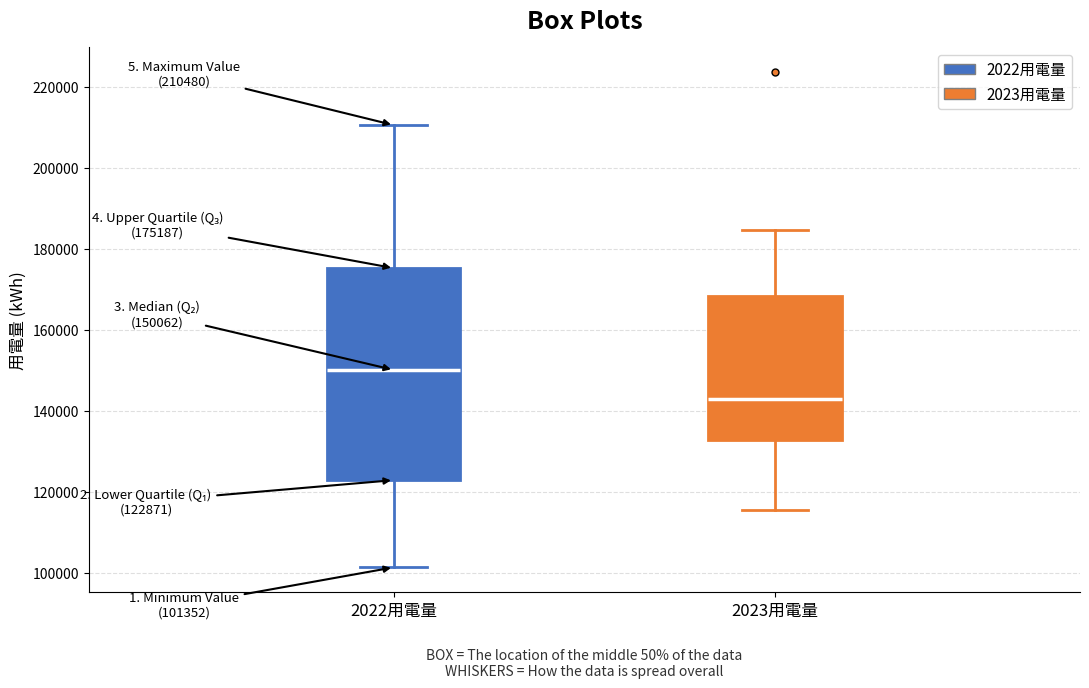

Which box is the tallest, from its lower edge to its upper edge?

2022用電量